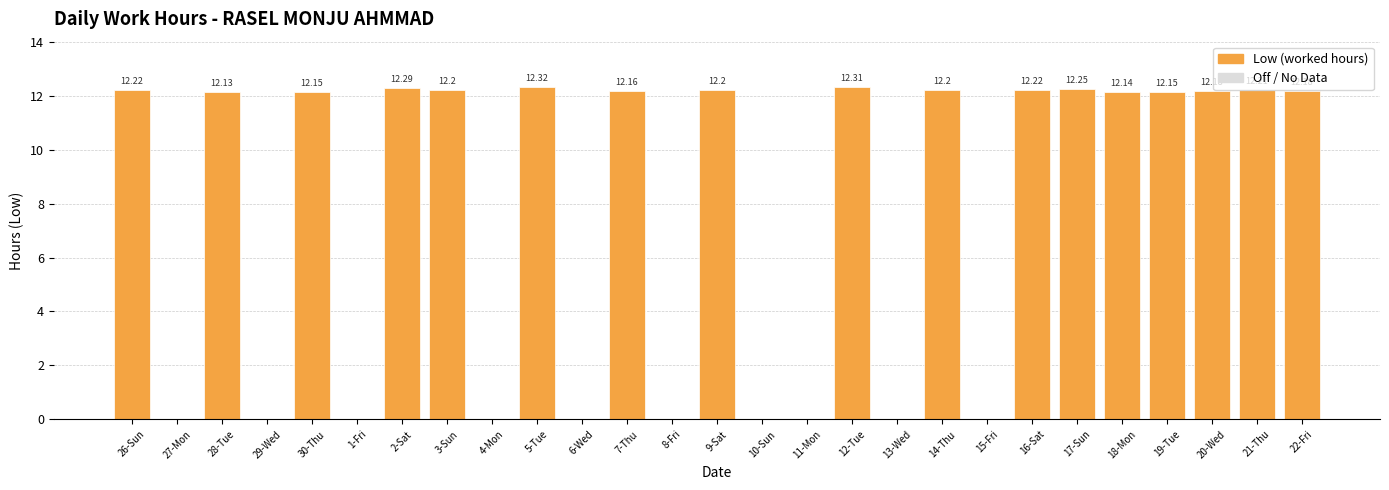

What is the sum of the values at 4-Mon and 18-Mon?

12.1